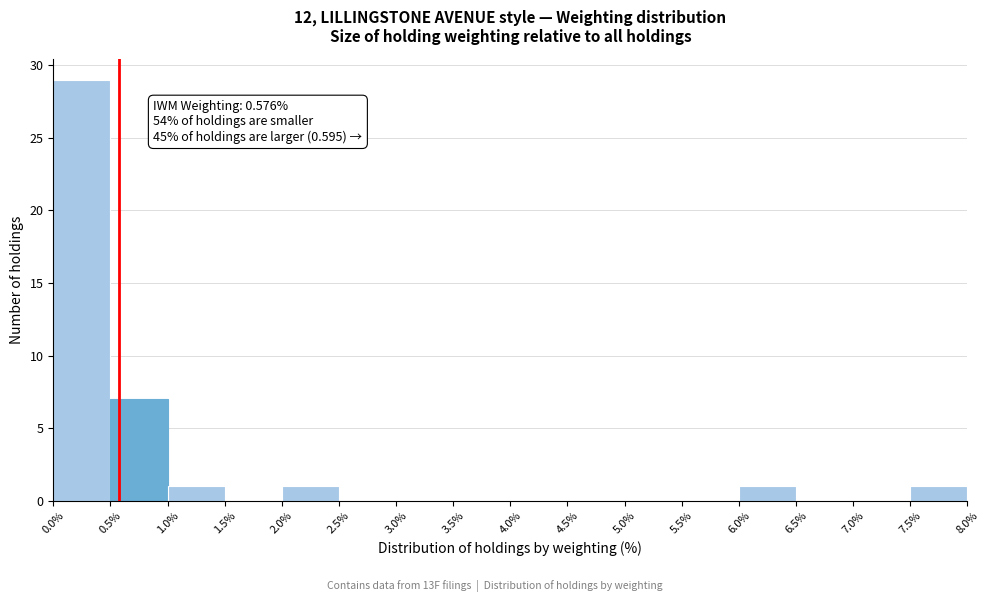

Which range on the x-axis has the tallest bar?

0.0% to 0.5%